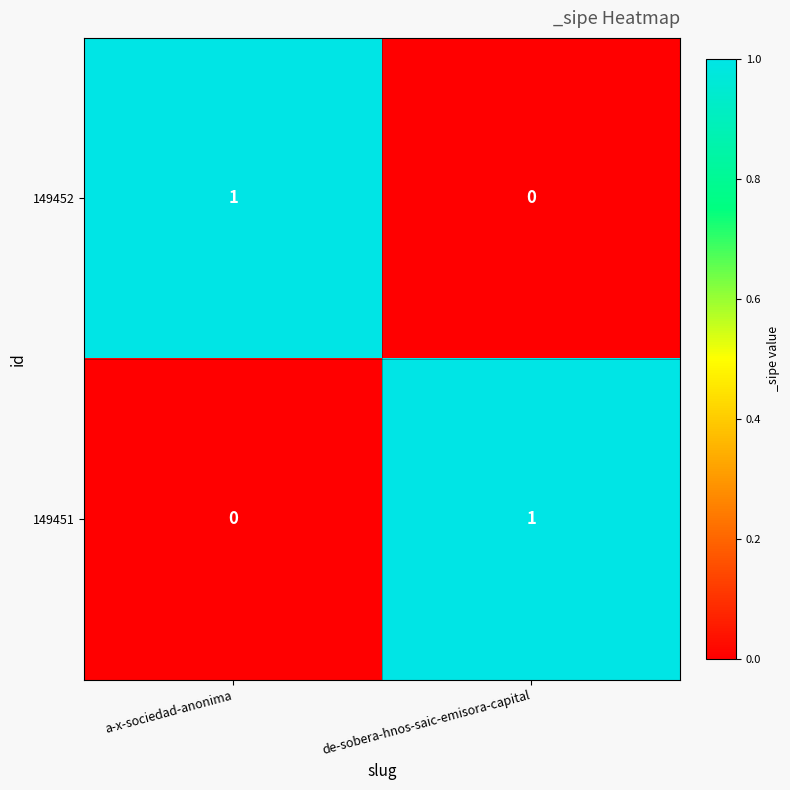

Reading left to right, transcribe all the data shown in this chart.

149452: 1	0
149451: 0	1